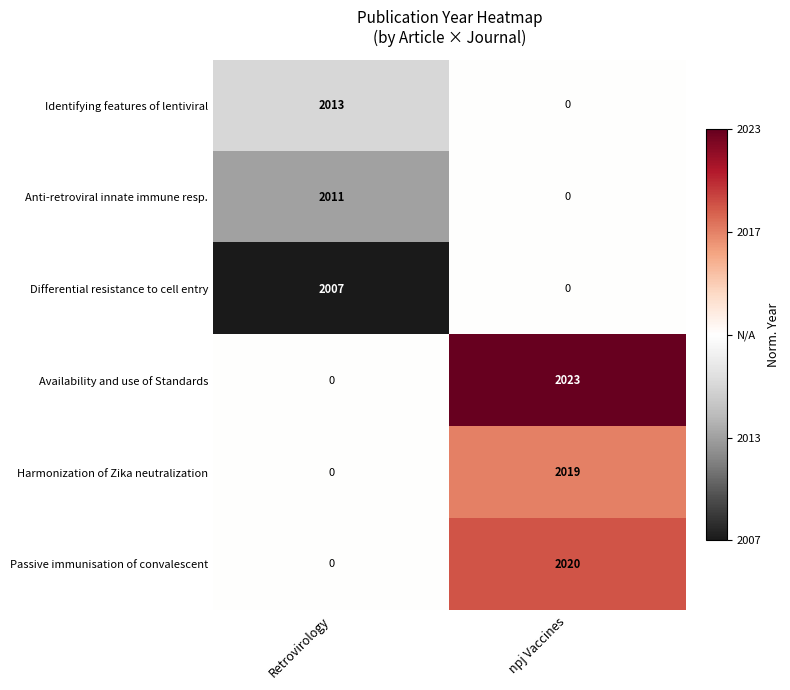

Reading left to right, extract all data points from this chart.

Identifying features of lentiviral: 2013	0
Anti-retroviral innate immune resp.: 2011	0
Differential resistance to cell entry: 2007	0
Availability and use of Standards: 0	2023
Harmonization of Zika neutralization: 0	2019
Passive immunisation of convalescent: 0	2020